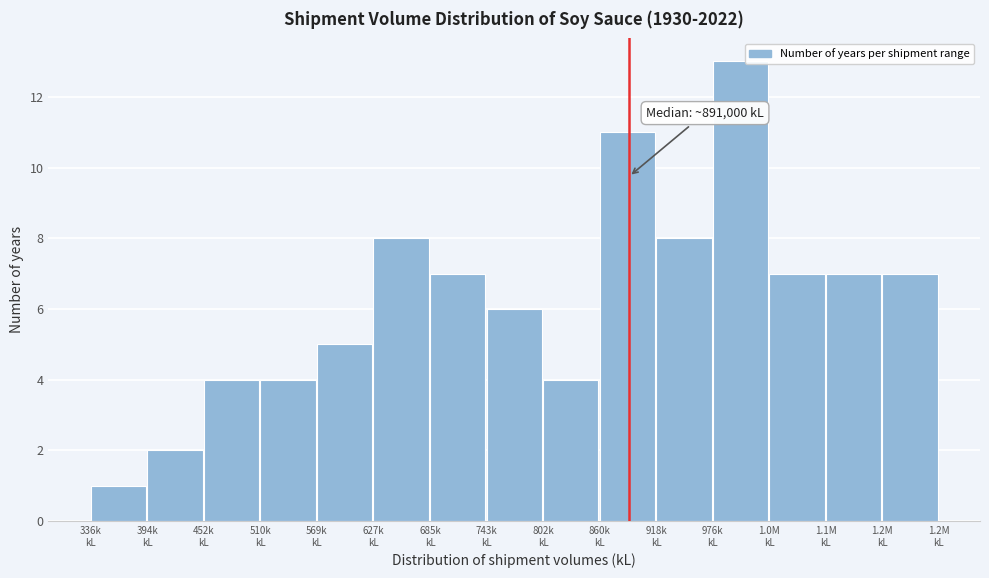

Reading left to right, extract all data points from this chart.

1	2	4	4	5	8	7	6	4	11	8	13	7	7	7